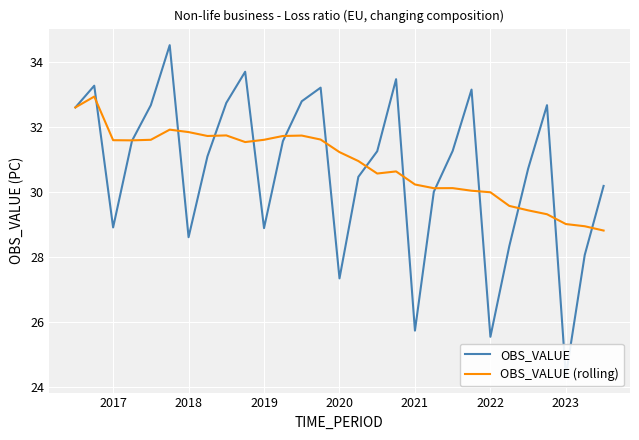

What is the highest value of the OBS_VALUE (rolling) series?

32.9